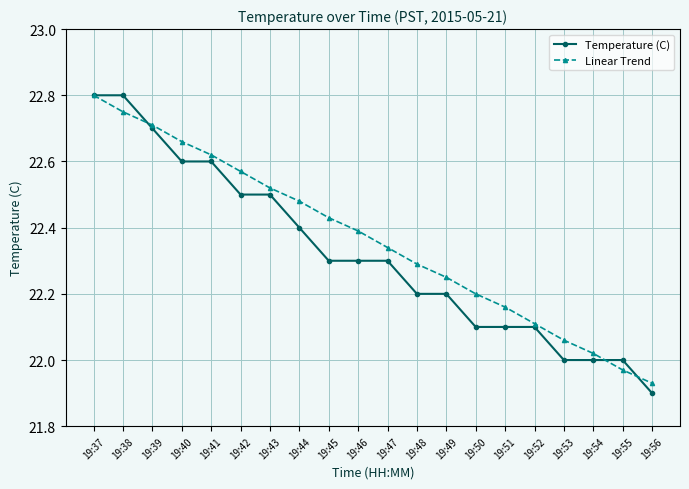

At 19:45, list the series in order from smallest to largest.

Temperature (C), Linear Trend